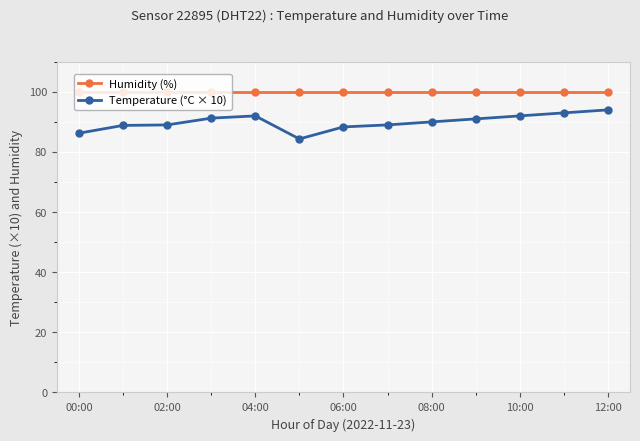

Does the chart have visible grid lines?

Yes